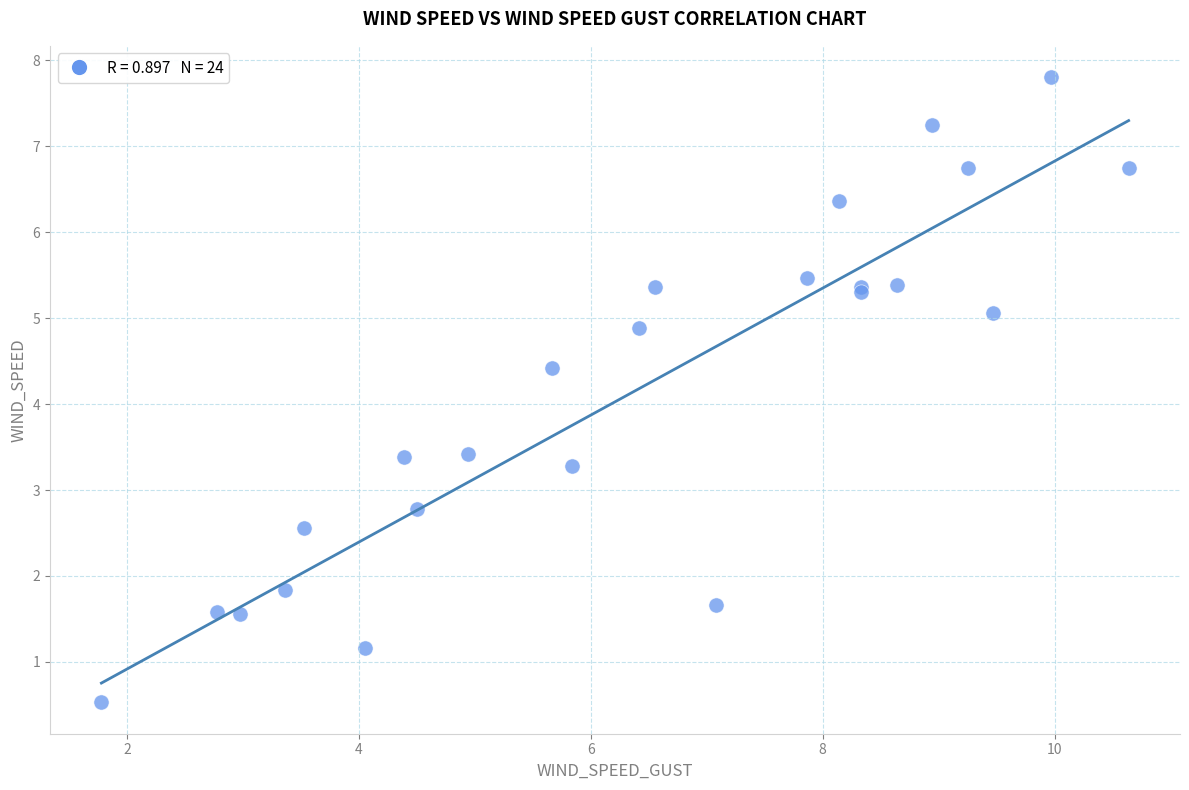

What Y value in the scatter plot is closest to 4?

4.4